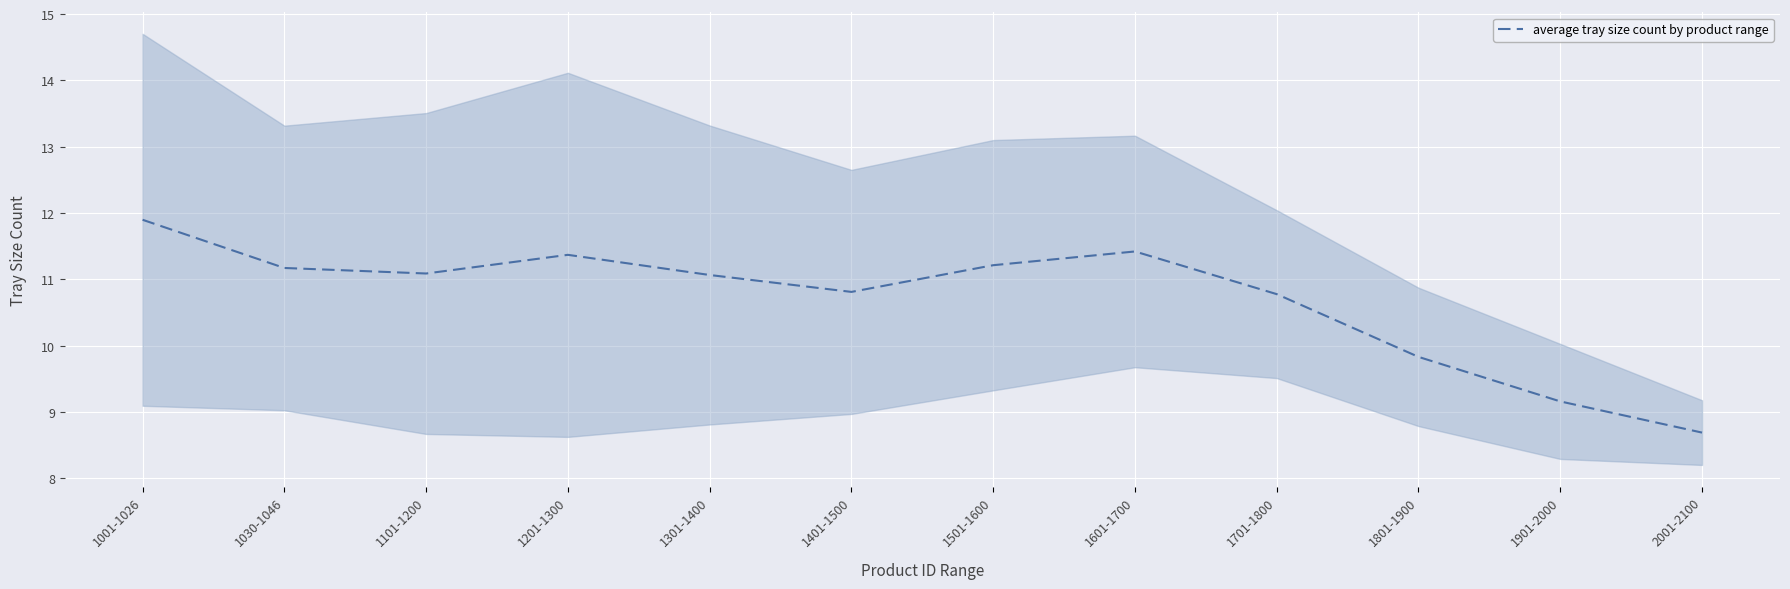

Which has a higher value, 1601-1700 or 1001-1026?

1001-1026